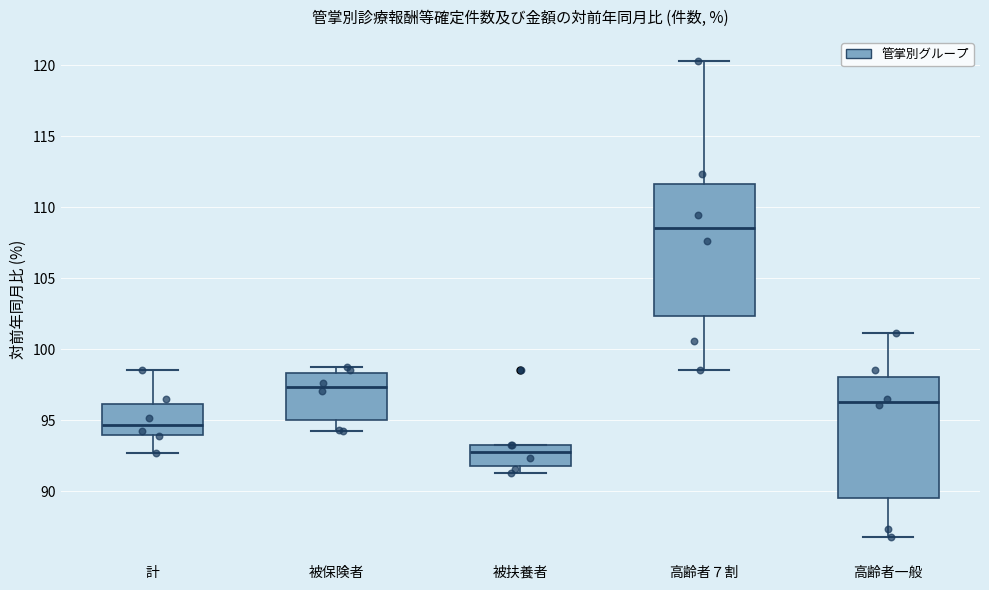

Reading left to right, transcribe this box plot: for each box, give where its median line is, the range the box spans, and where its two whiskers end, as read against the y-axis. The values are not printed on the chart, so give them approximately, as read against the axis.

計: median 94.5, box 94.0 to 96.0, whiskers 92.5 to 98.5
被保険者: median 97.5, box 95.0 to 98.5, whiskers 94.0 to 99.0
被扶養者: median 93.0, box 92.0 to 93.5, whiskers 91.5 to 93.5
高齢者７割: median 108.5, box 102.5 to 111.5, whiskers 98.5 to 120.5
高齢者一般: median 96.5, box 89.5 to 98.0, whiskers 86.5 to 101.0